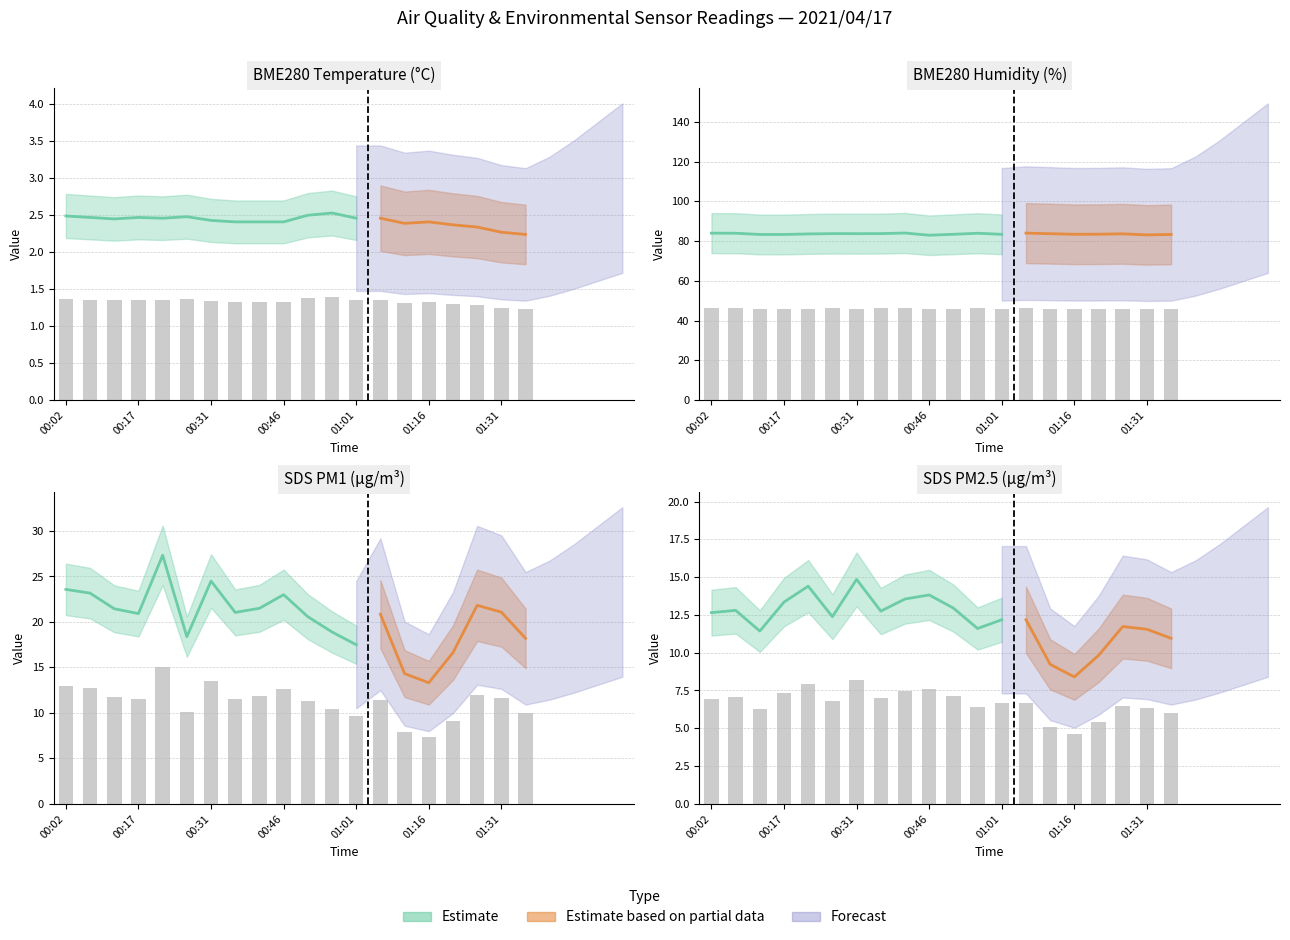

The value of SDS_P2 at 00:31 is 1.7. True or false?

False